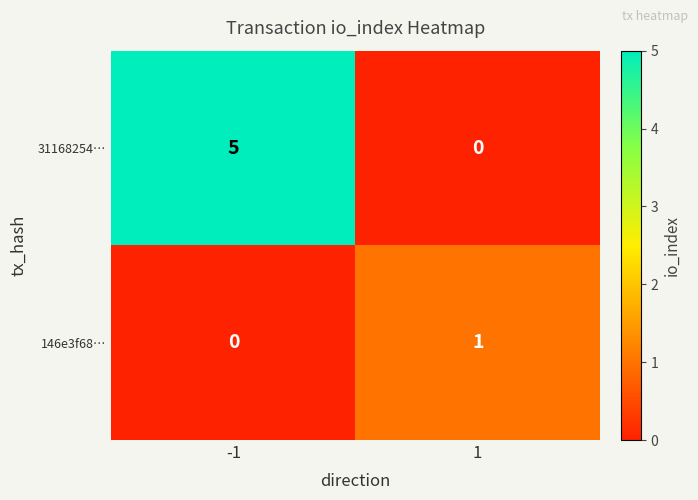

The 146e3f68… series shows 1 at -1. True or false?

False